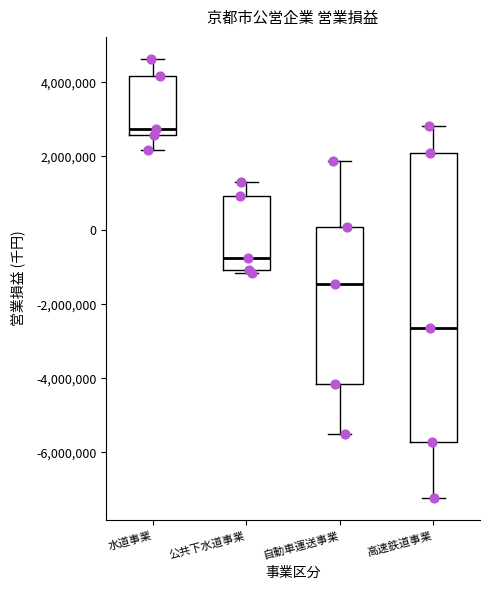

Comparing the boxes themselves (not the whiskers), which one is the tallest?

高速鉄道事業